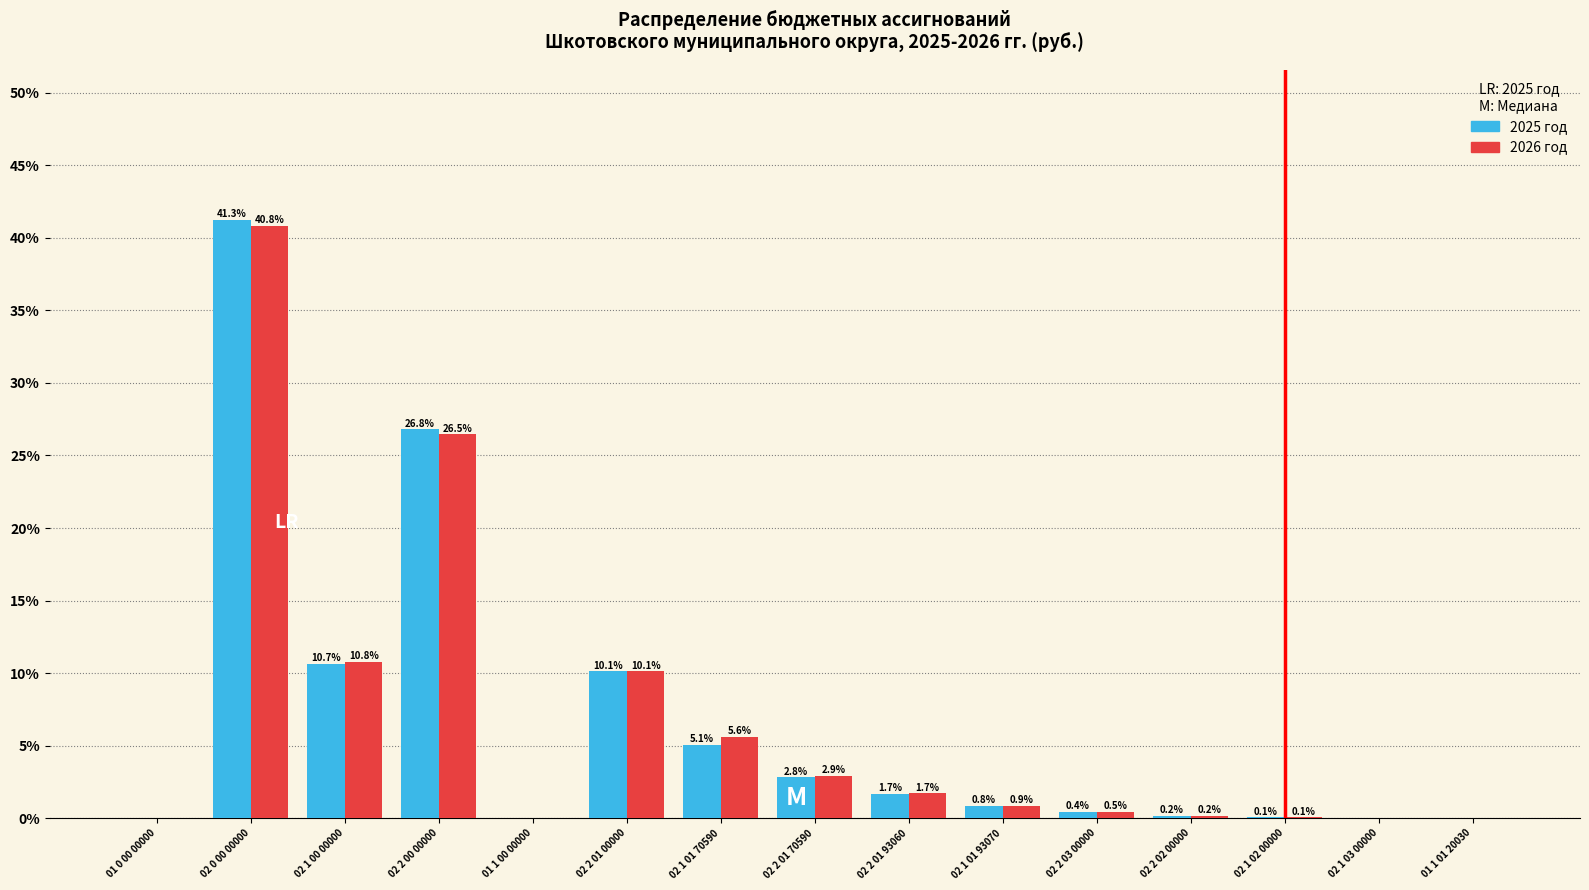

What is the total value across all series at 02 1 01 93070?

1.7